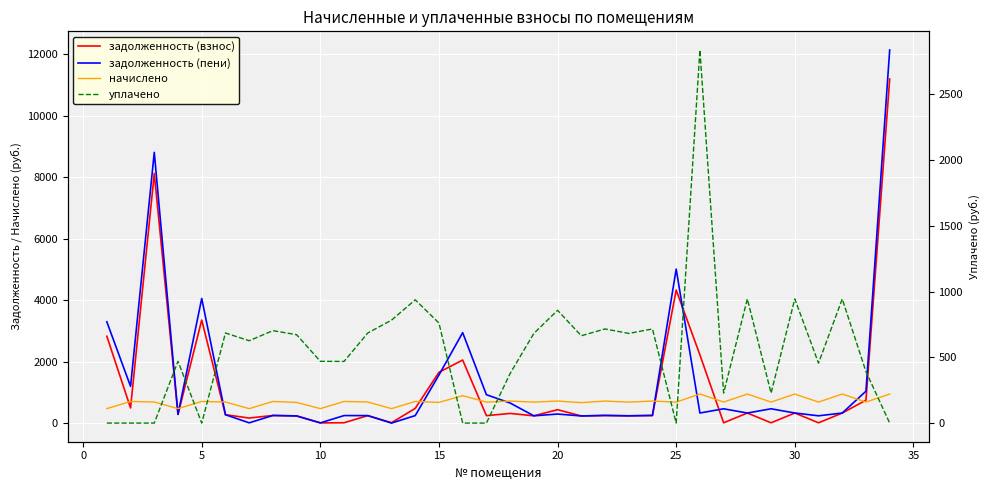

Reading left to right, transcribe all the data shown in this chart.

задолженность (взнос): 2824.6	491.7	8121.6	282.8	3351.5	271.7	164.0	247.1	232.4	6.1	9.7	242.9	10.8	477.4	1652.4	2050.6	241.0	313.7	235.8	435.1	231.8	247.5	235.8	247.5	4327.9	2219.2	9.1	326.5	9.1	327.2	8.4	326.5	744.4	11193.6
задолженность (пени): 3294.4	1194.8	8806.9	282.8	4054.6	271.7	7.4	247.1	232.4	6.1	244.1	242.9	0.0	243.0	1563.5	2941.6	923.0	652.7	235.8	293.3	231.8	247.5	235.8	247.5	5009.9	327.0	464.2	326.5	464.8	327.2	236.3	326.5	1036.9	12138.1
начислено: 469.8	703.1	685.3	469.8	703.1	685.3	469.8	703.1	672.3	469.8	703.1	685.3	469.8	703.1	672.3	891.0	682.0	716.0	682.0	716.0	664.2	716.0	682.0	716.0	682.0	946.1	683.6	944.5	683.6	944.5	683.6	944.5	683.6	944.5
уплачено: 0.0	0.0	0.0	469.8	0.0	685.3	626.4	703.1	672.3	469.8	468.7	685.3	783.0	937.4	761.1	0.0	0.0	377.0	682.0	857.8	664.2	716.0	682.0	716.0	0.0	2838.2	228.5	944.5	227.9	944.5	455.8	944.5	391.1	0.0